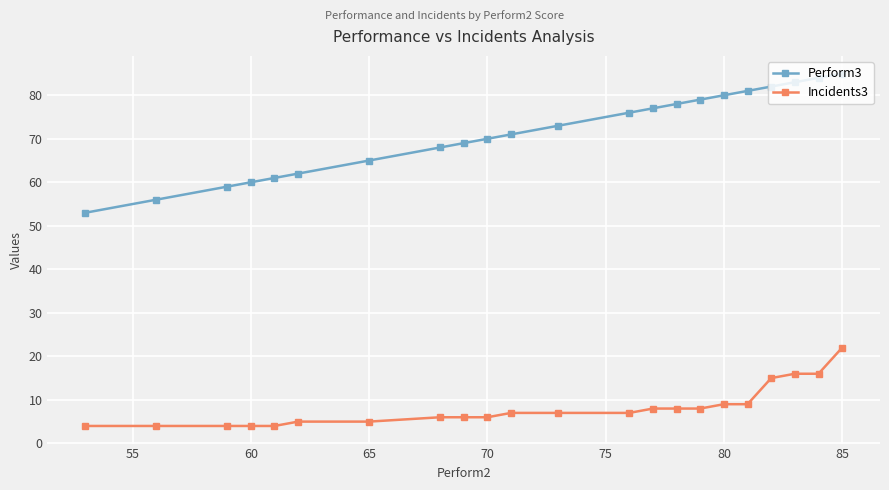

Is this an area chart (filled region under the line)?

No